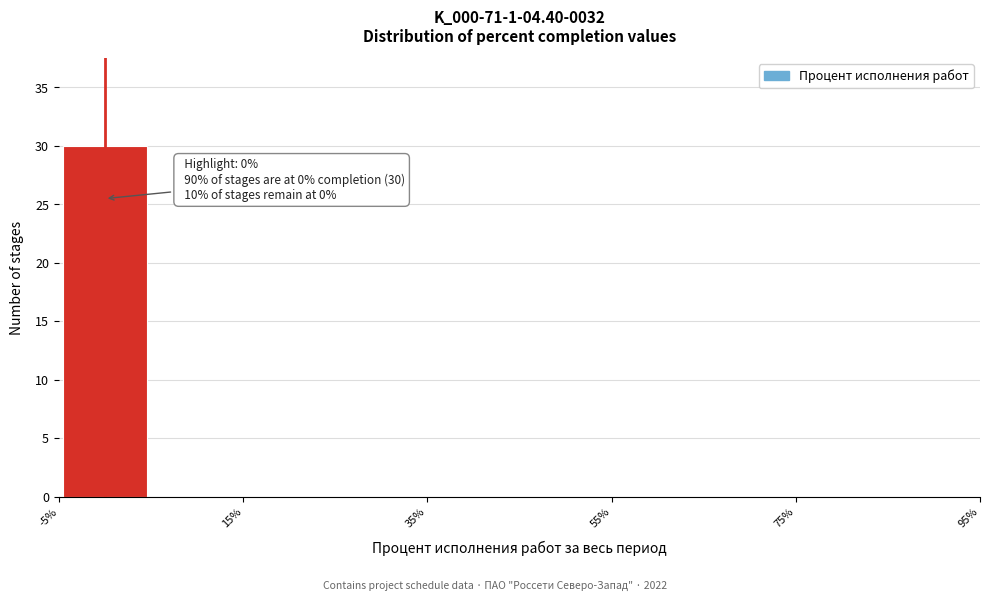

Which range on the x-axis has the tallest bar?

-5 to 5